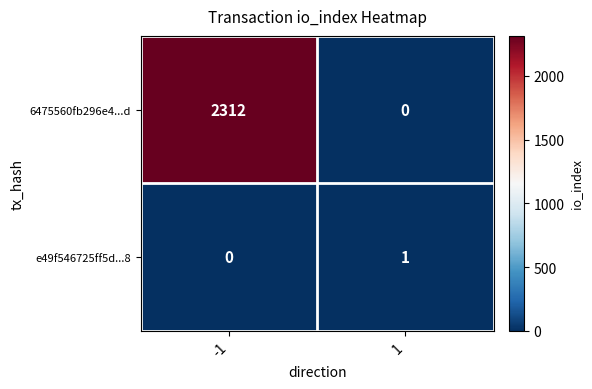

How many values in 6475560fb296e4...d are above zero?

1